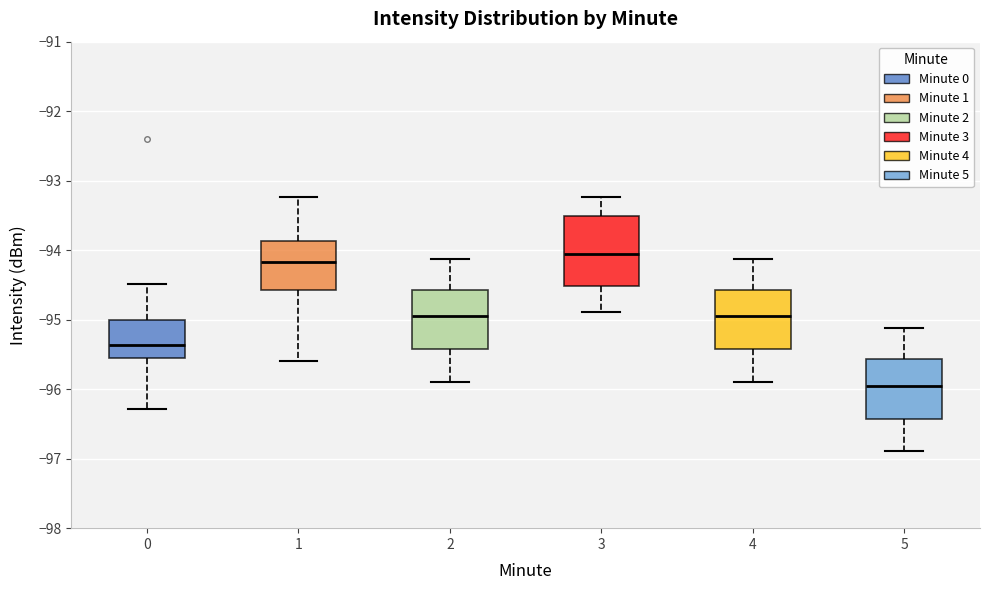

Comparing the boxes themselves (not the whiskers), which one is the tallest?

3